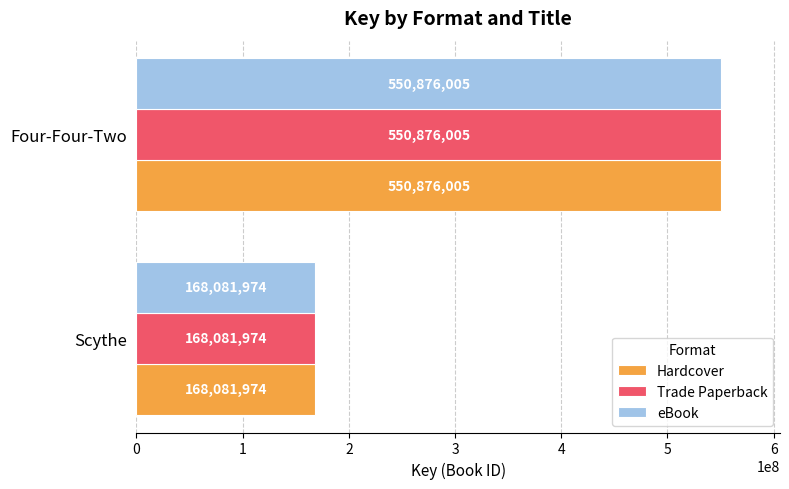

What is the sum of all Hardcover values?

718957979